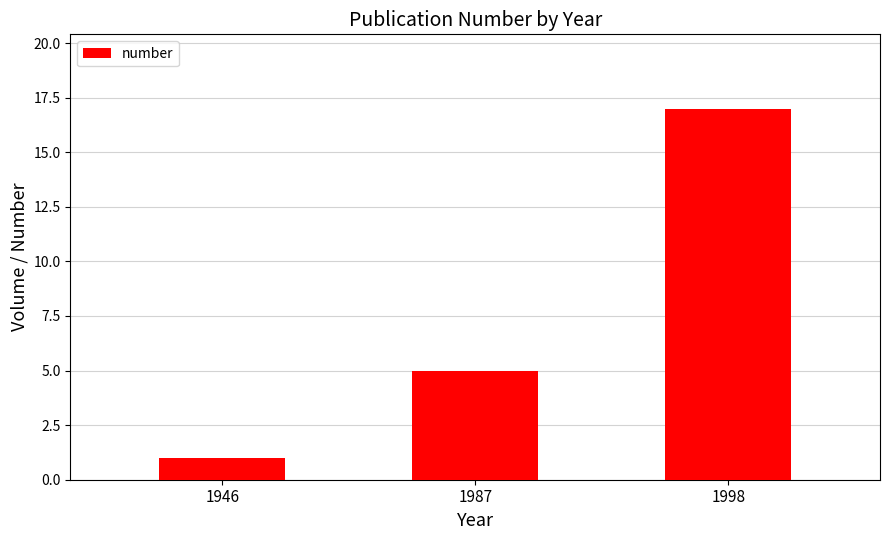

What is the value of the 1st bar from the left?

1